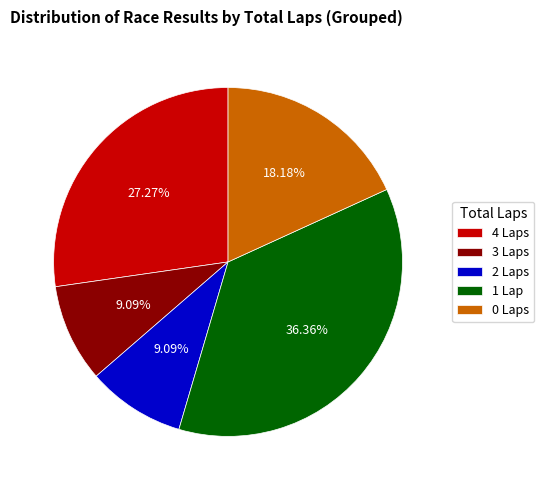

To the nearest percent, what is the difference between the largest and smallest slice percentages?

27%